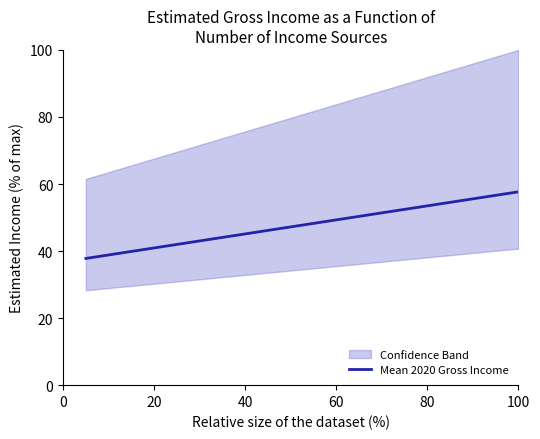

What is the sum of all values?

520.4